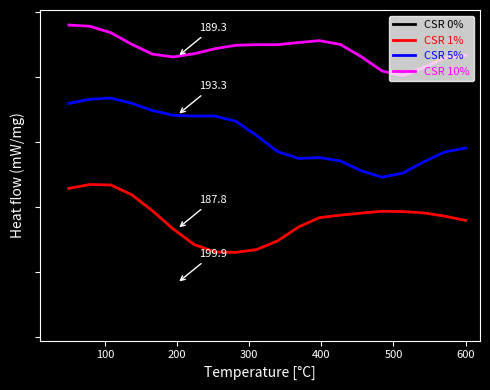

True or false: CSR 1% has more than 2 interior local peaks.

False